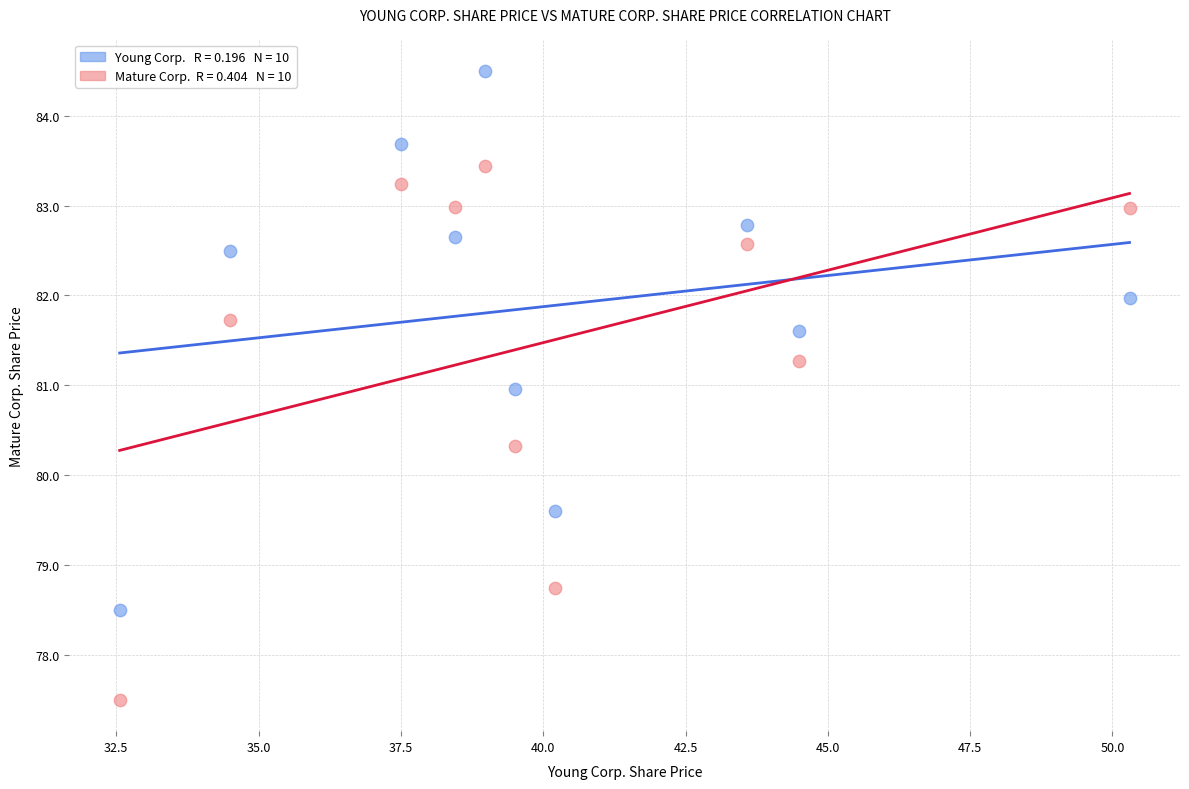

Across all data points, what is the range of Y values (max minus min)?

7.0